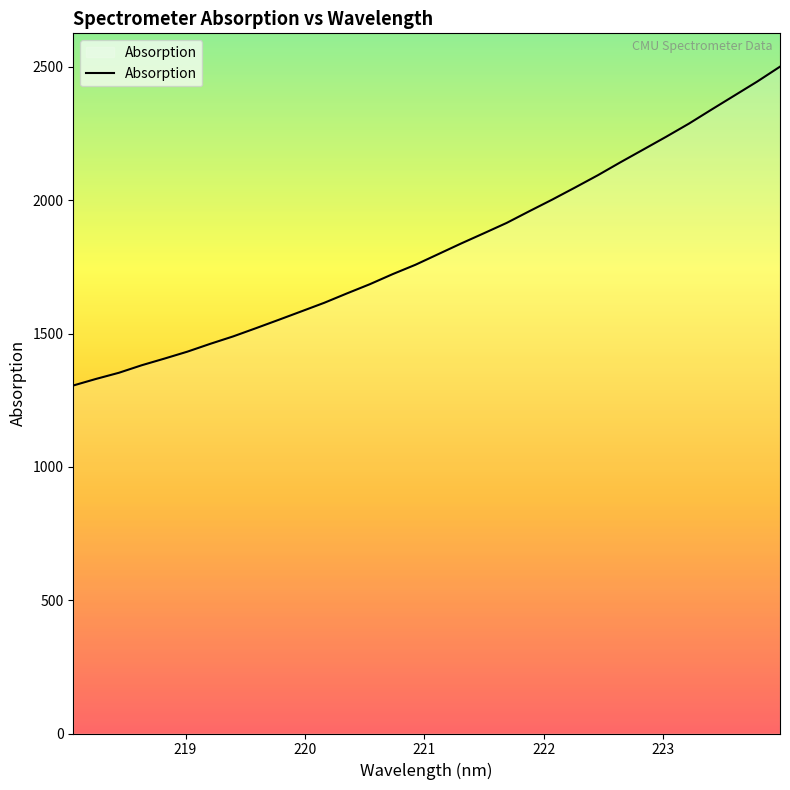

True or false: there are more than 1 points higher than both neighbors.

False